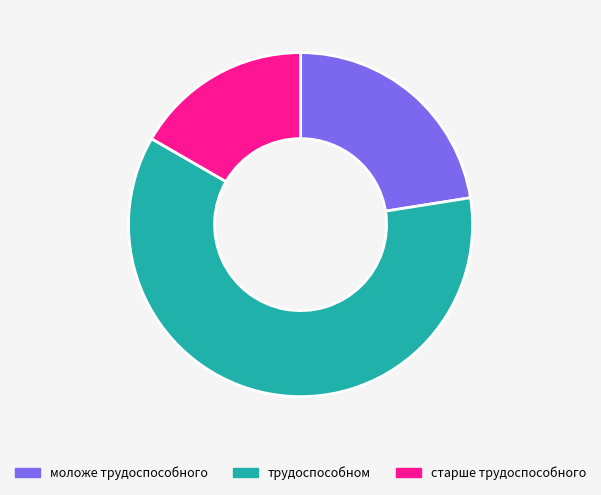

Approximately how many times larger is the value at трудоспособном compared to моложе трудоспособного?

2.7